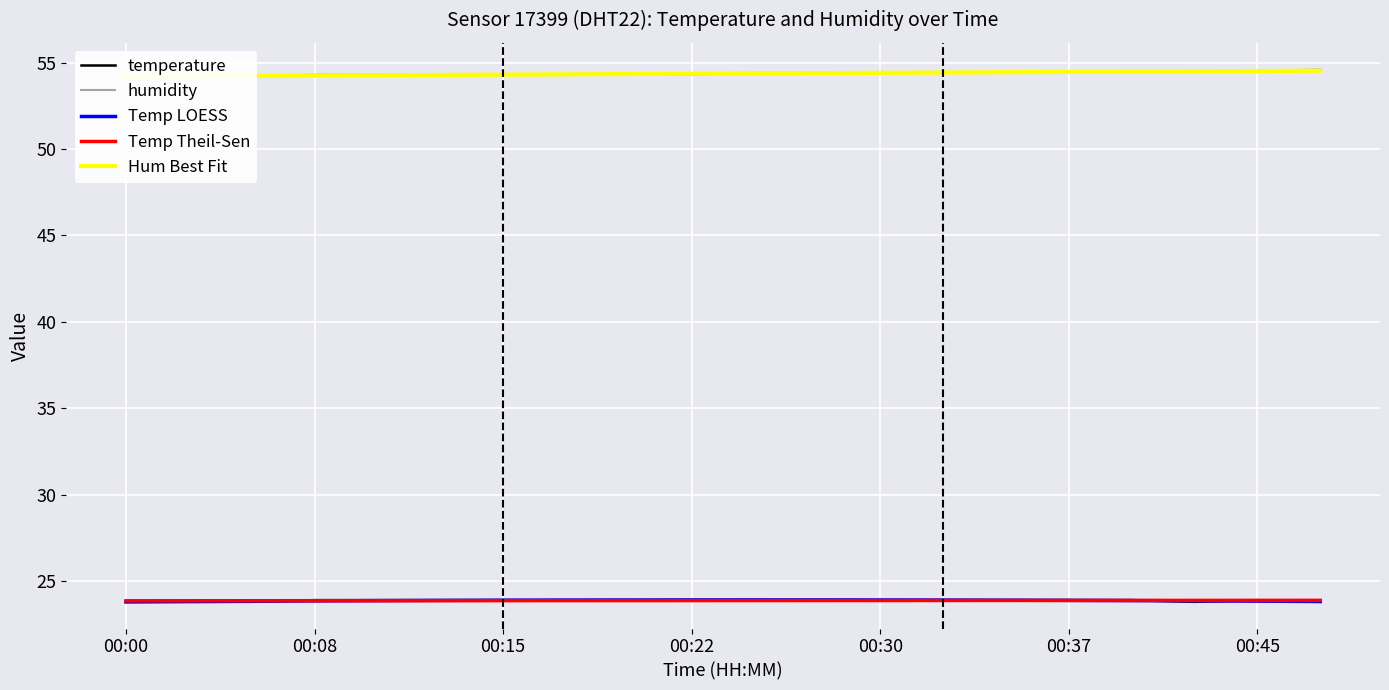

What is the highest value of the Temp LOESS series?

23.9